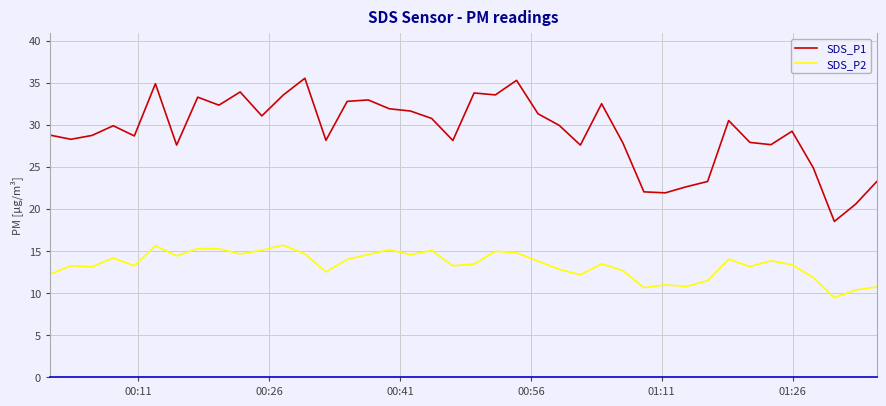

List the series in order of their peak value, highest first.

SDS_P1, SDS_P2